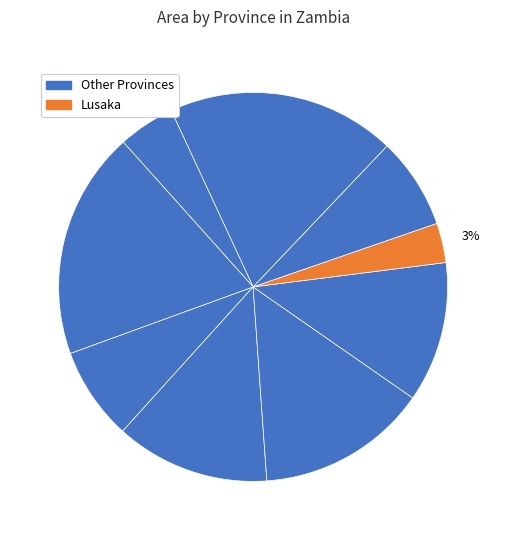

How many slices are in this pie chart?

9